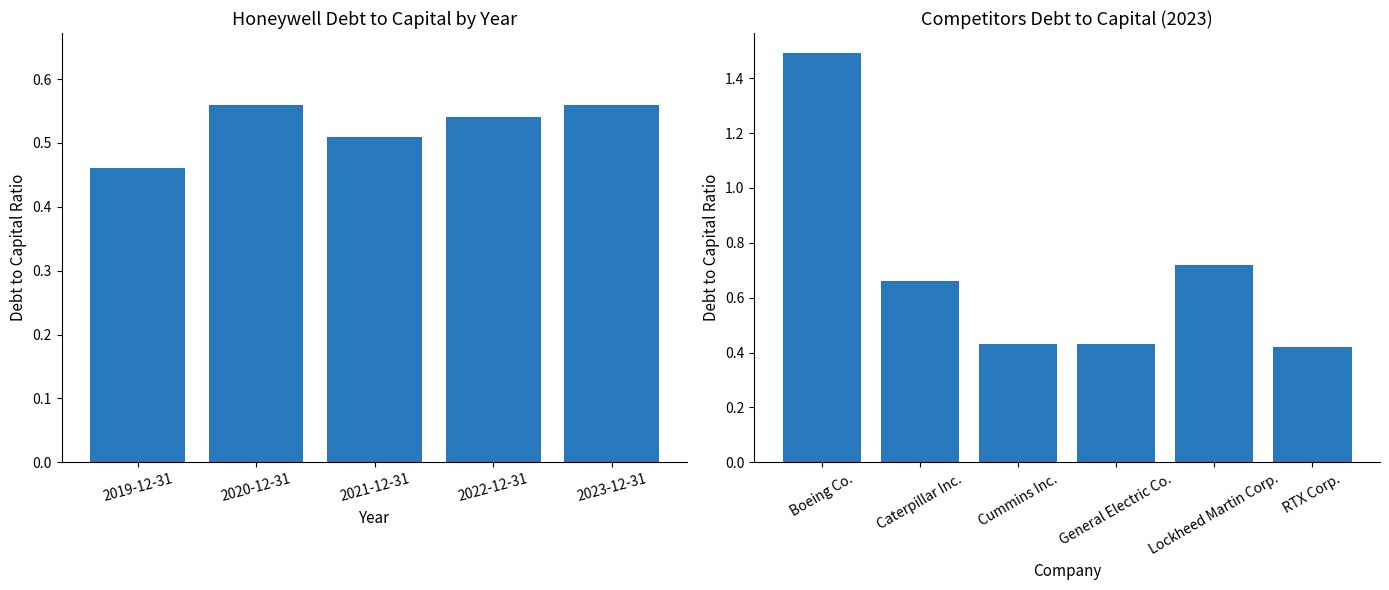

At which label is the value closest to 0?

2019-12-31